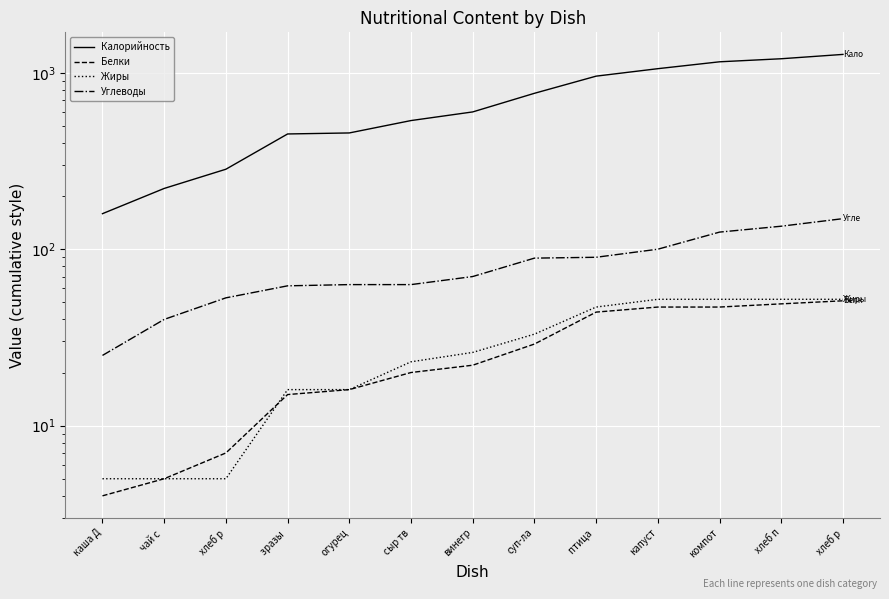

How many data points in Калорийность are less than 600?

6